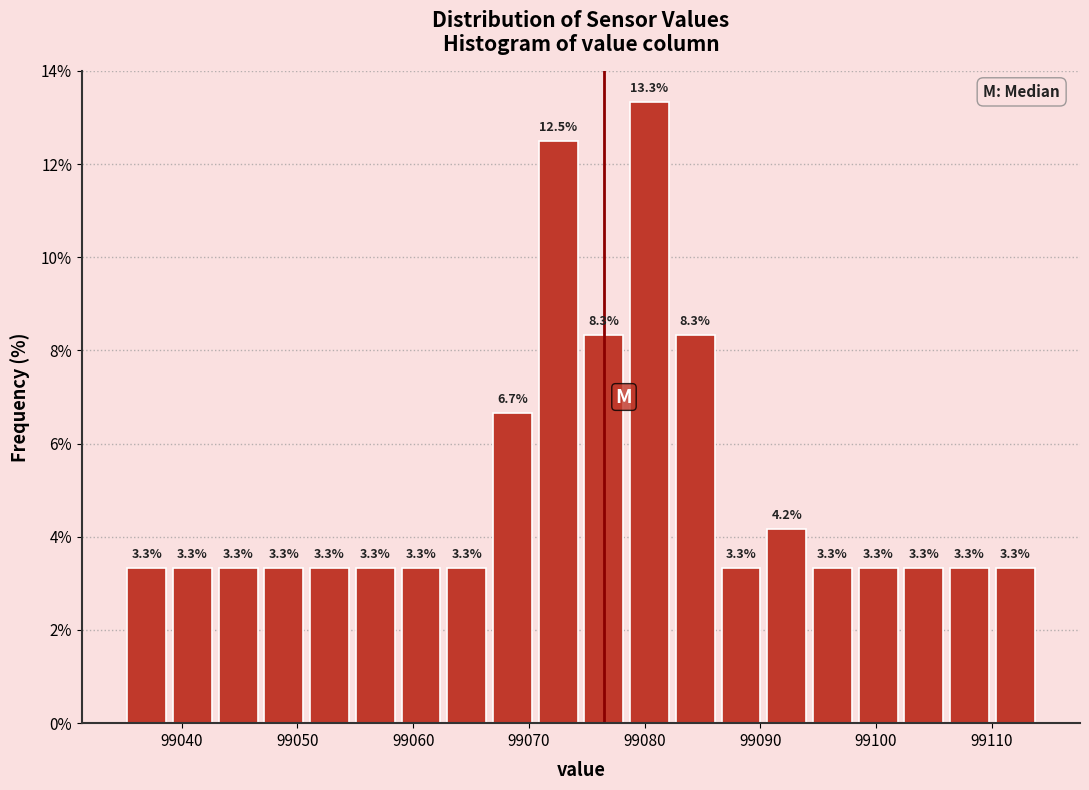

Around what value on the x-axis is the tallest bar? Give the approximate position of its centre, as read against the axis.

99080